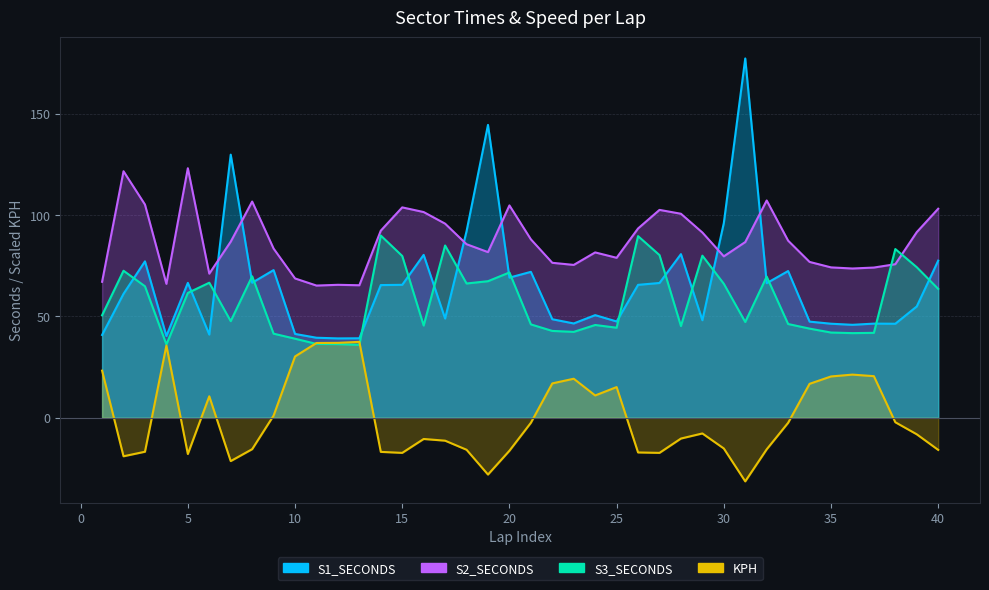

What is the sum of all S1_SECONDS values?

2625.7